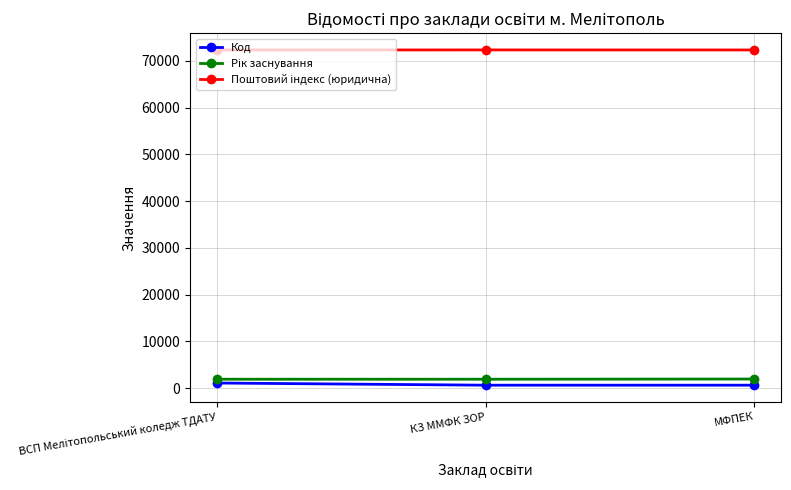

At how many categories does at least one series exceed 23979?

3